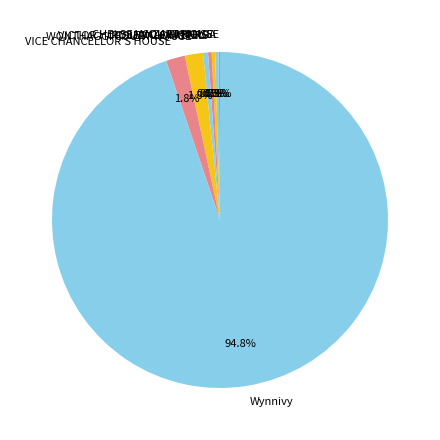

True or false: WONTHAGGI COURT HOUSE accounts for 2% of the total.

True